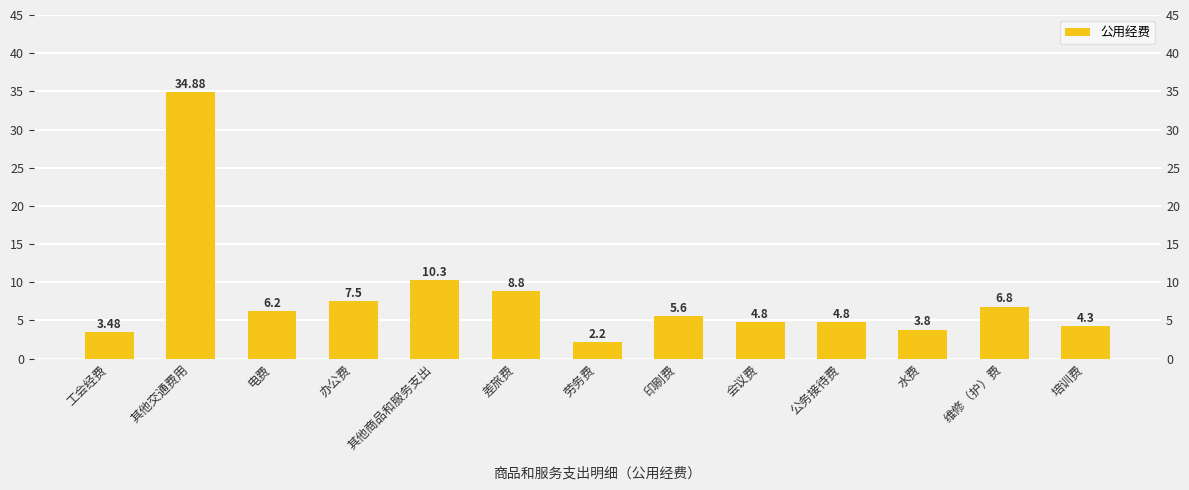

What is the label of the 2nd bar from the right?

维修（护）费